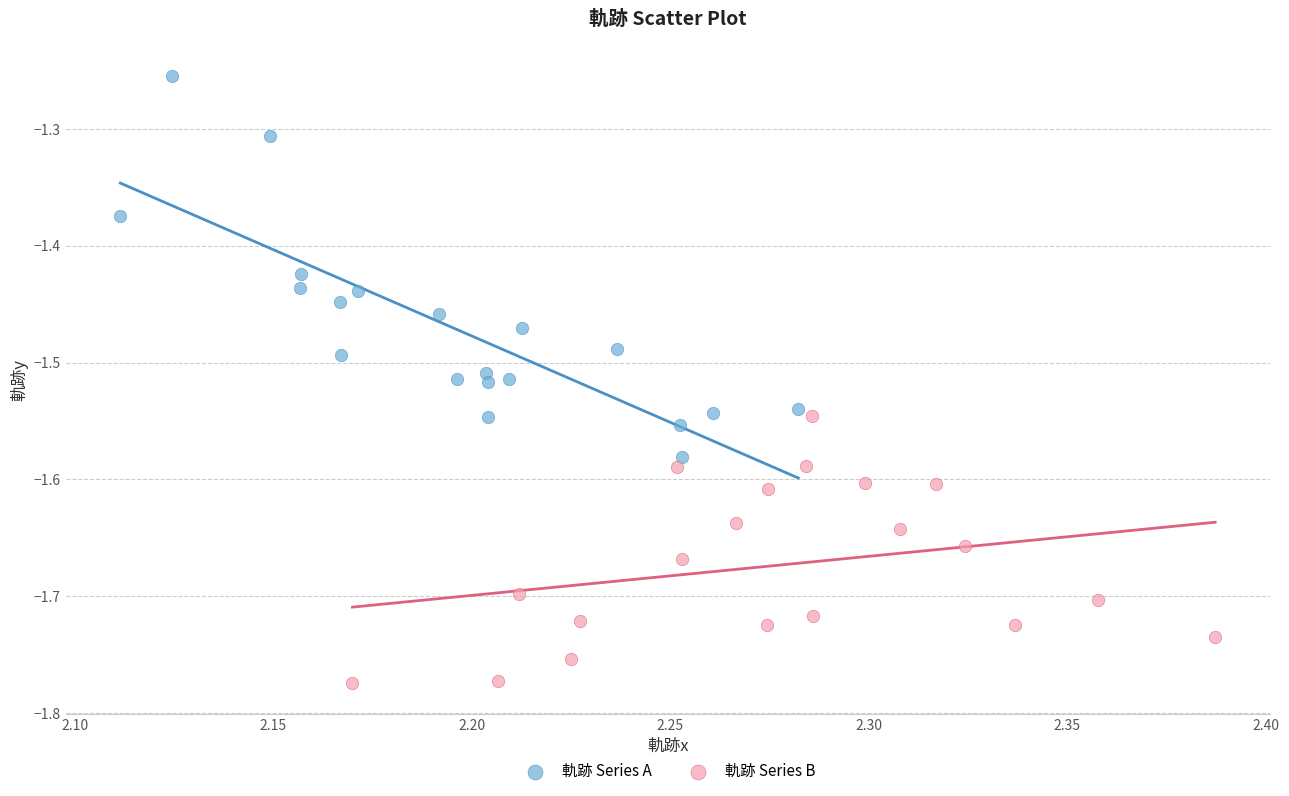

Which series has the largest Y range (max minus min)?

軌跡 Series A